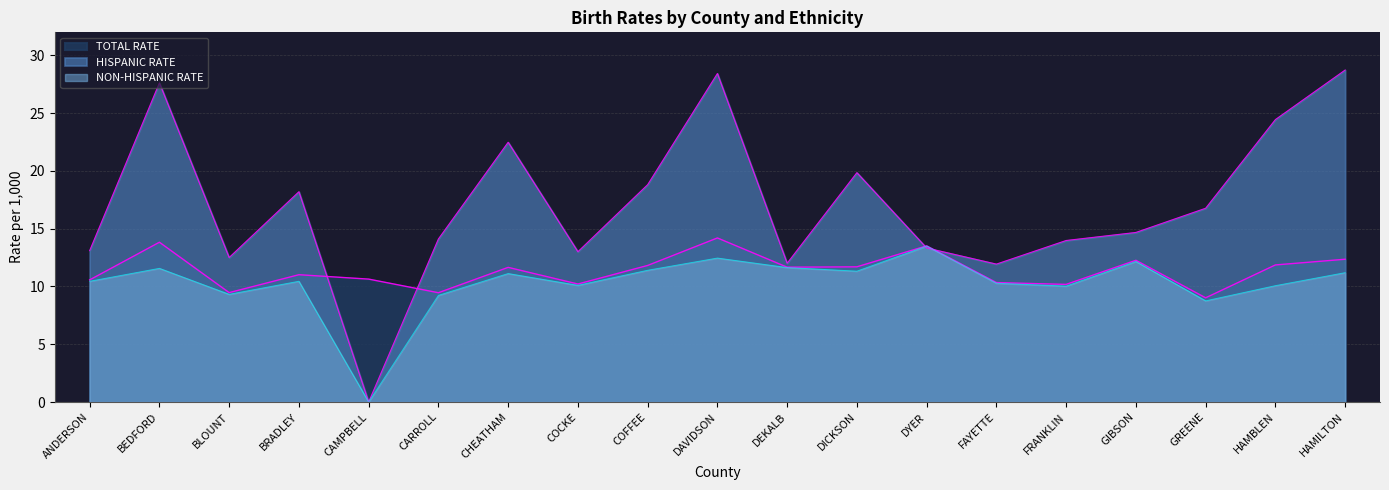

What is the label of the 4th point from the left?

BRADLEY